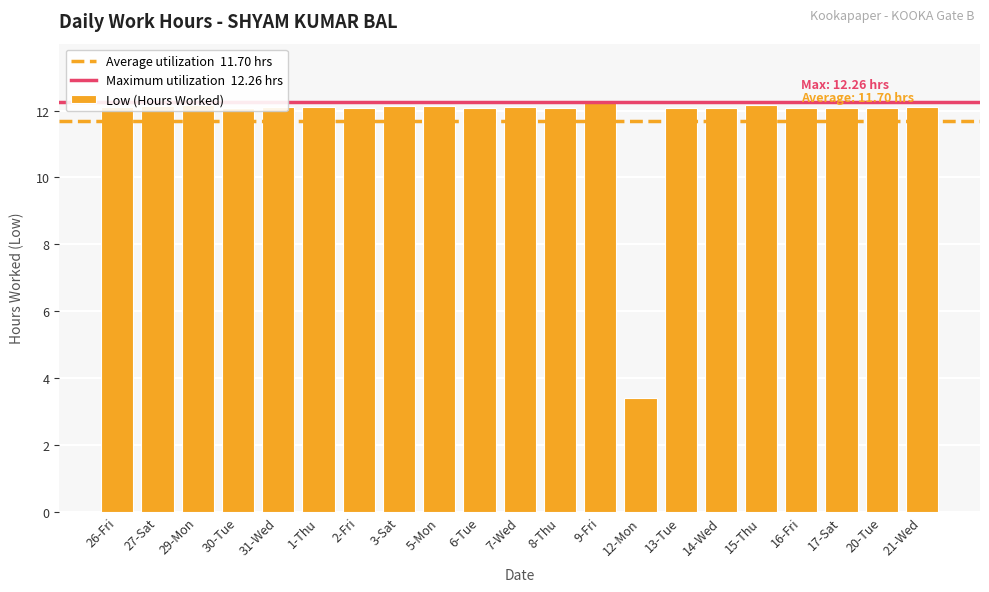

Is it true that the value at 29-Mon is 2.8?

False